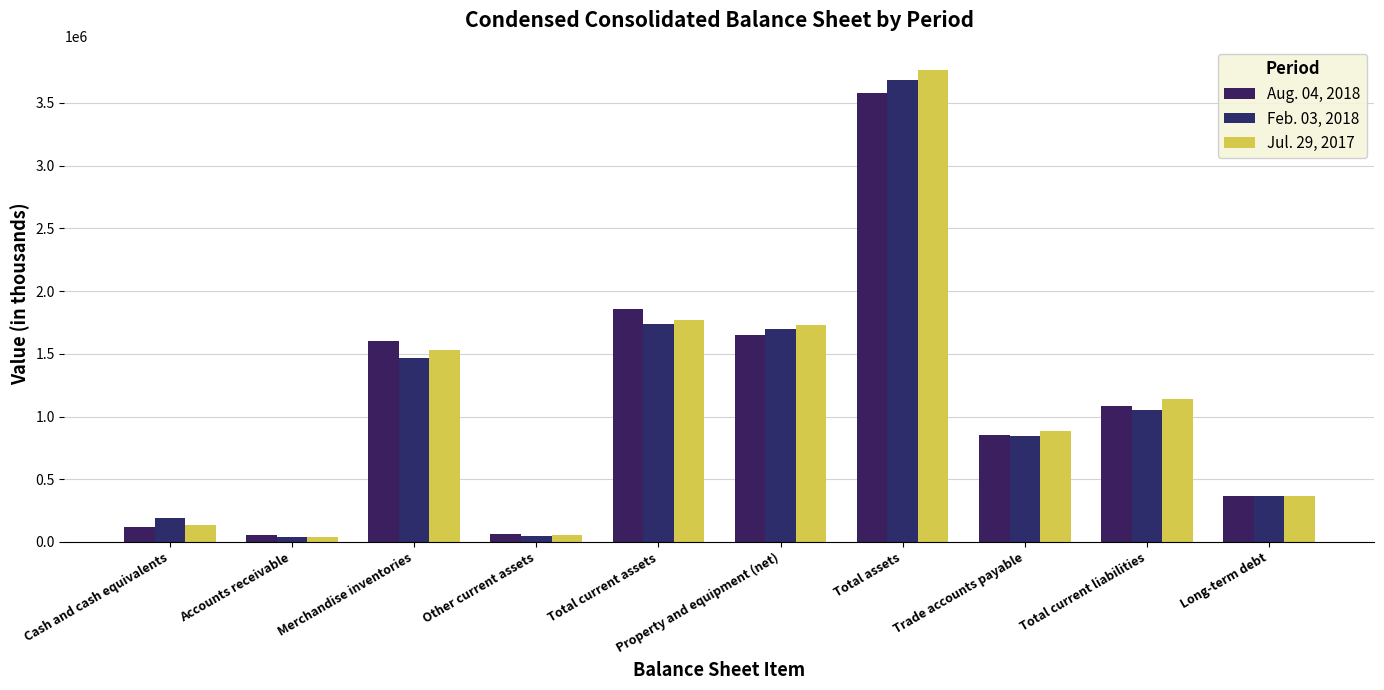

What is the value of the Jul. 29, 2017 bar at the 1st from the left?

135089